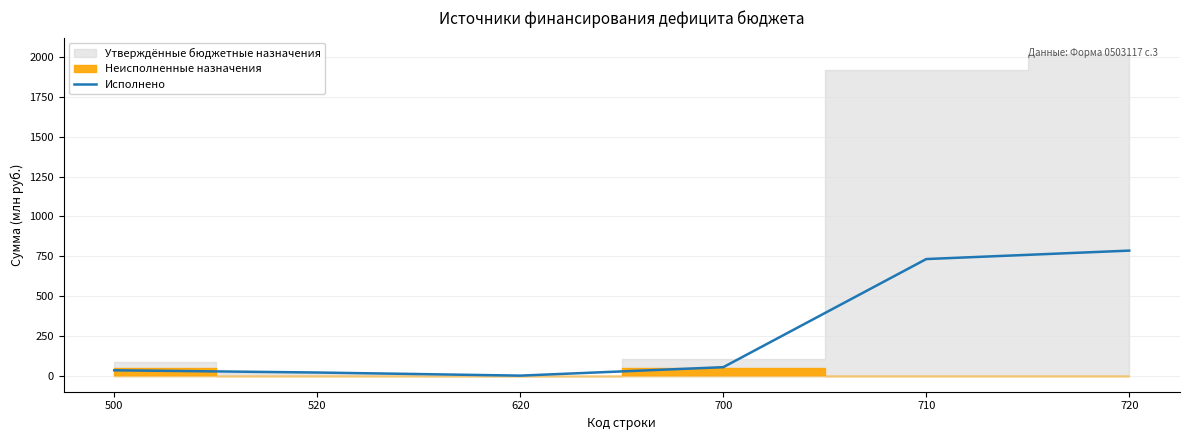

At which label is the value closest to 392?

700